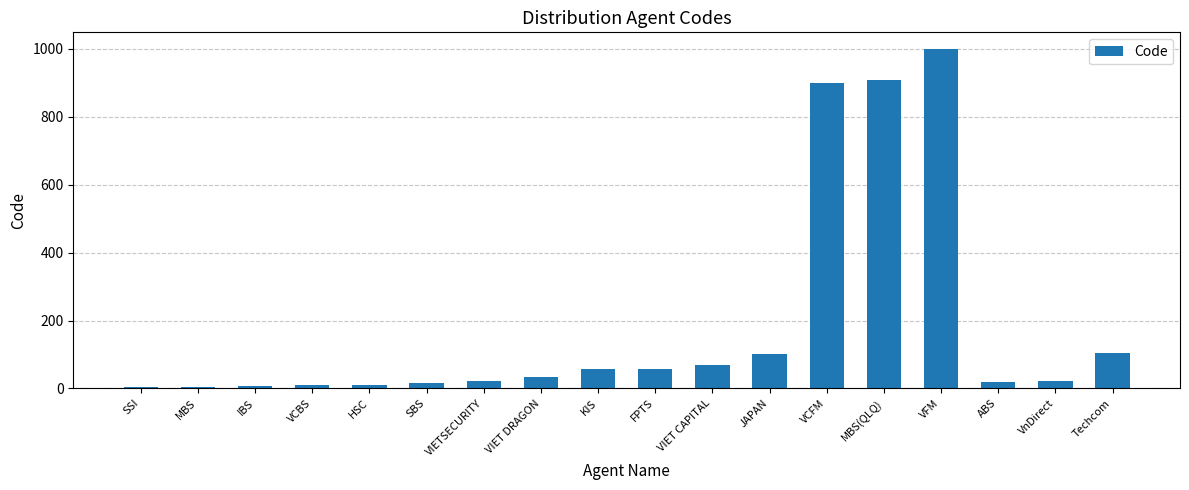

What is the maximum value shown in the chart?

999